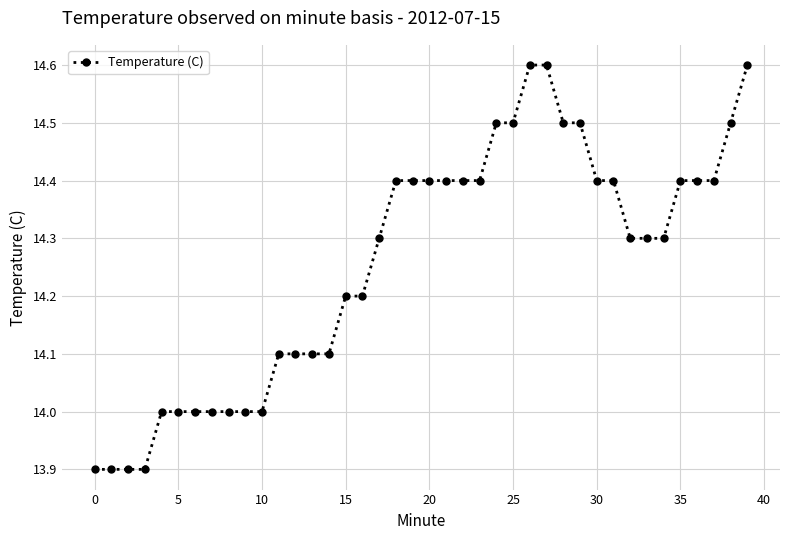

What is the greatest value displayed?

14.6